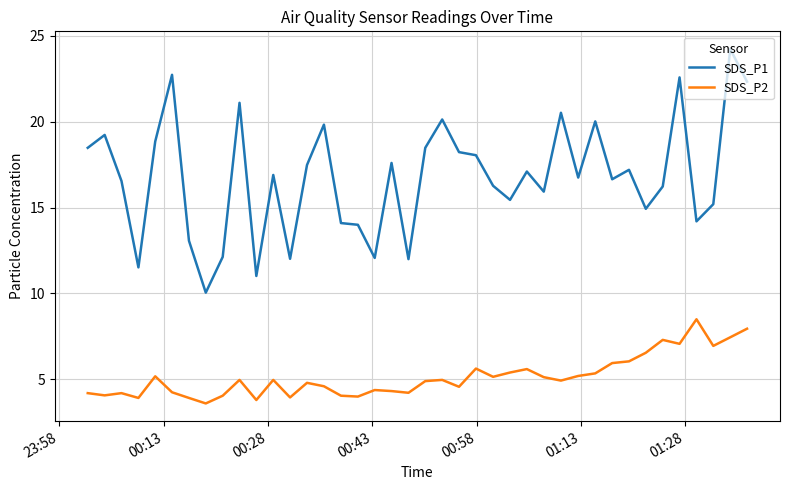

Which series has the largest range (max minus min)?

SDS_P1